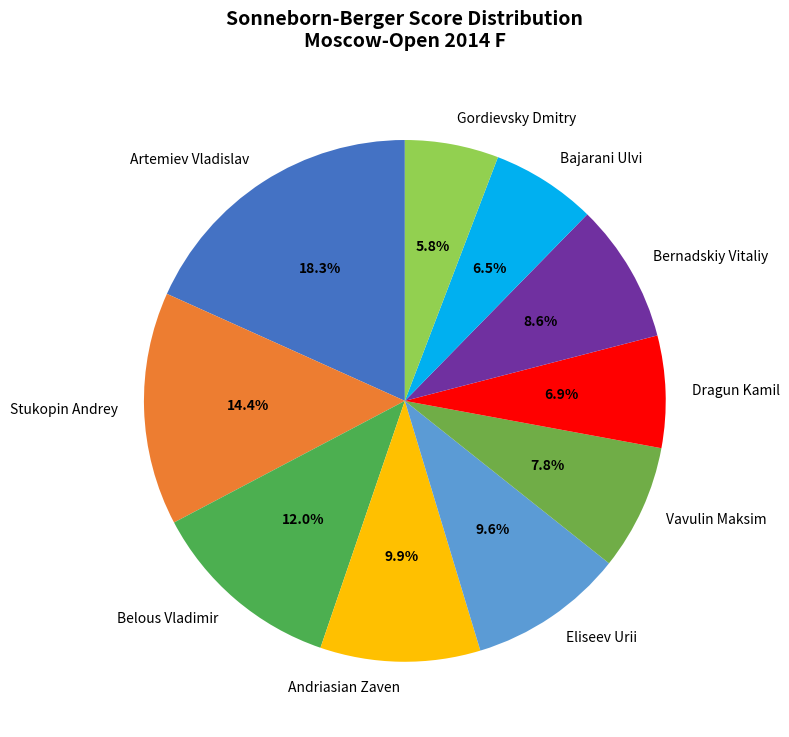

Which category has the biggest portion of the pie?

Artemiev Vladislav